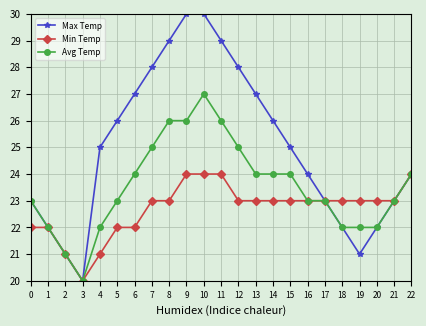

Which series has the largest range (max minus min)?

Max Temp